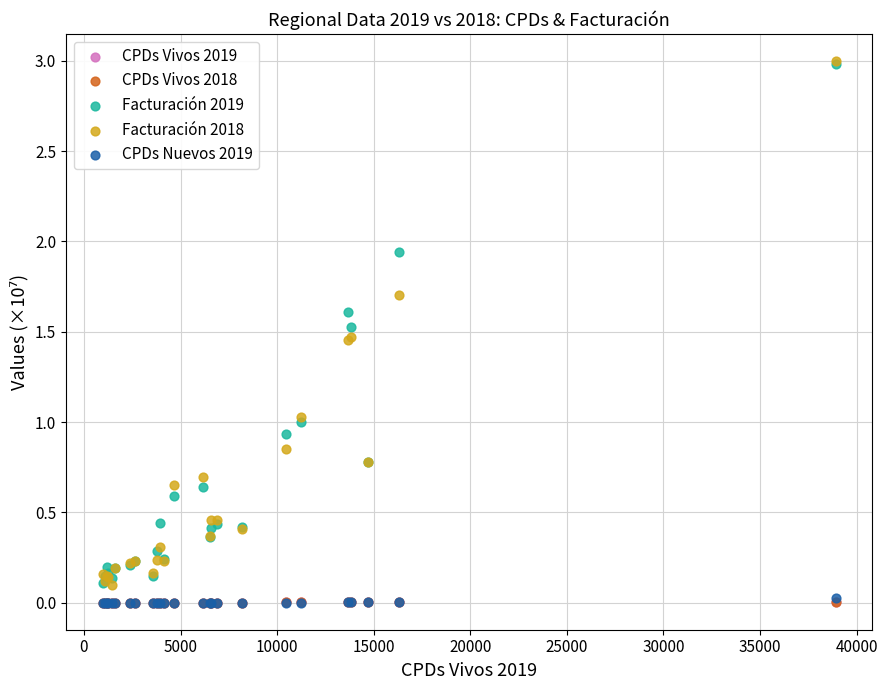

What are all the series names shown in the legend?

CPDs Vivos 2019, CPDs Vivos 2018, Facturación 2019, Facturación 2018, CPDs Nuevos 2019